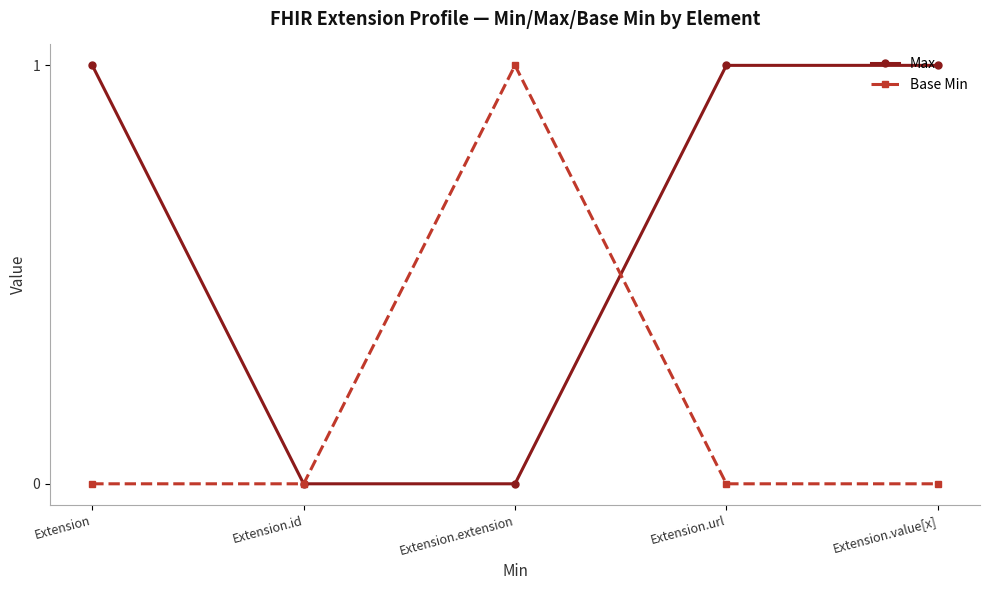

What is the sum of all Max values?

3